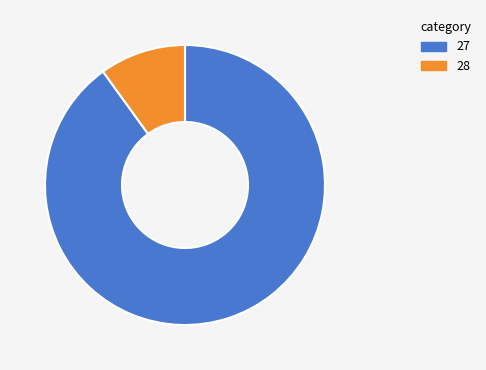

What is the smallest slice in the pie chart?

28